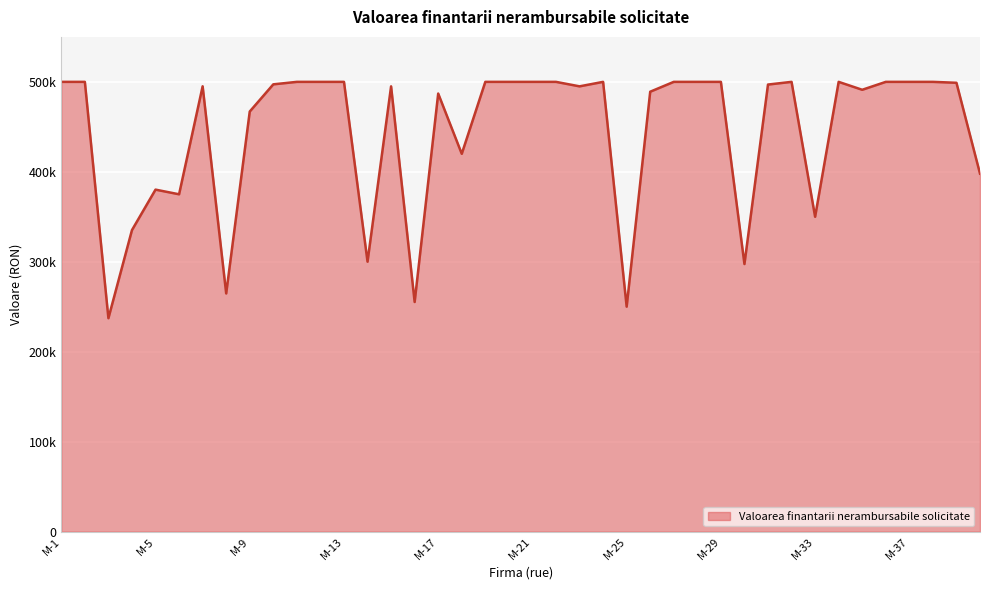

Does the chart have visible grid lines?

Yes